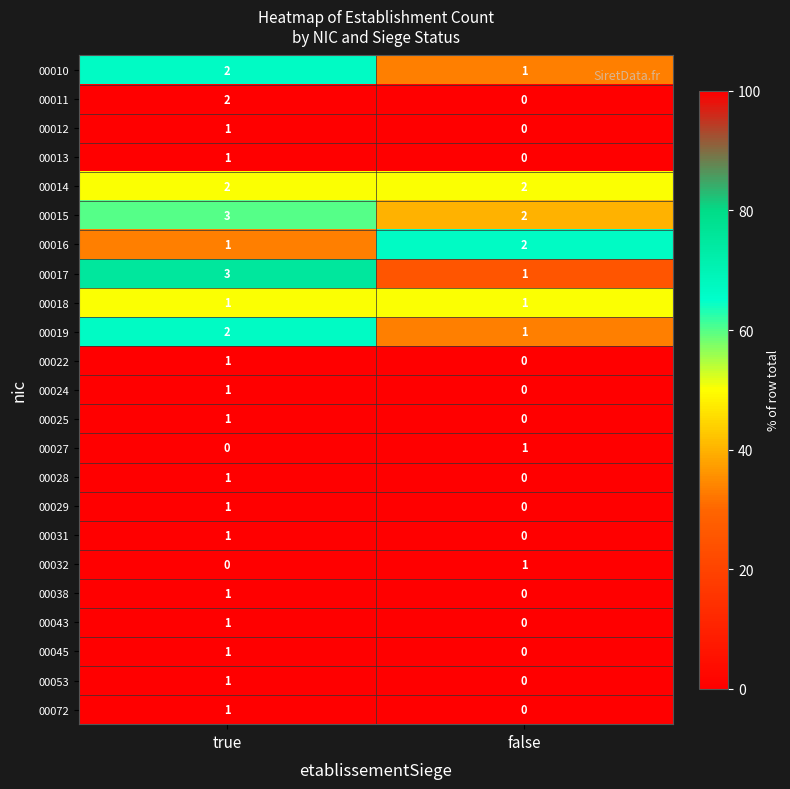

At which category is the sum across all series the highest?

true